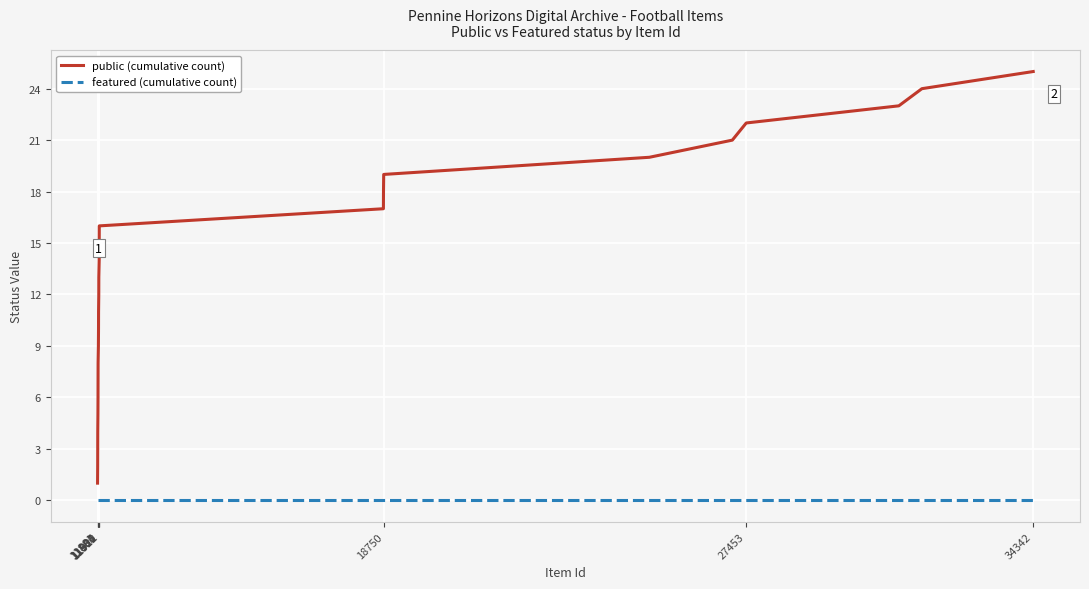

How many lines are shown in the chart?

2